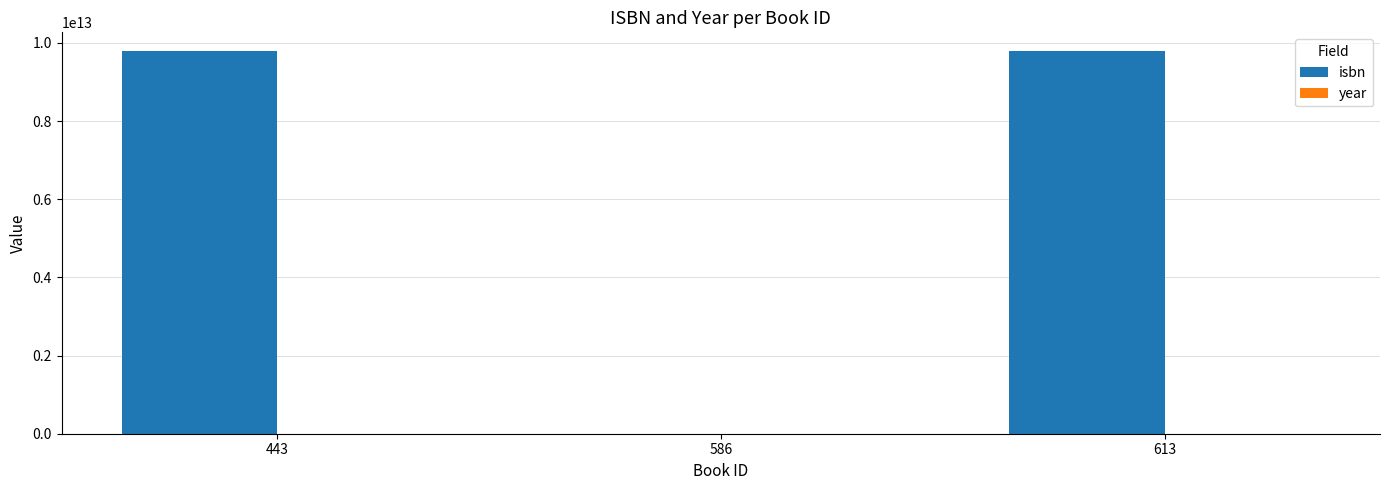

Which series has the largest total across all categories?

isbn